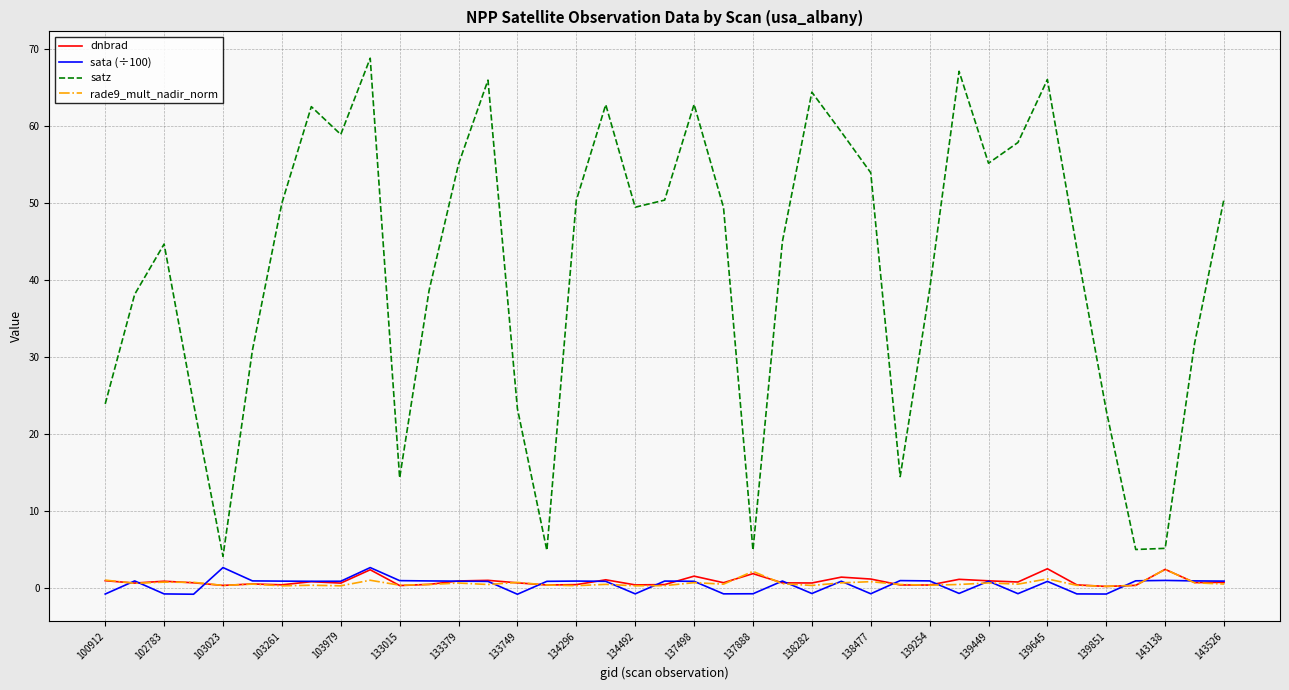

Which series has the largest total across all categories?

satz